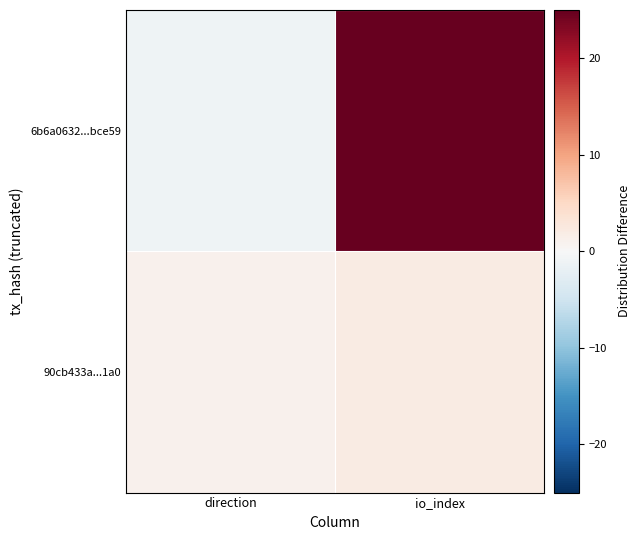

What is the maximum value shown in the chart?

25